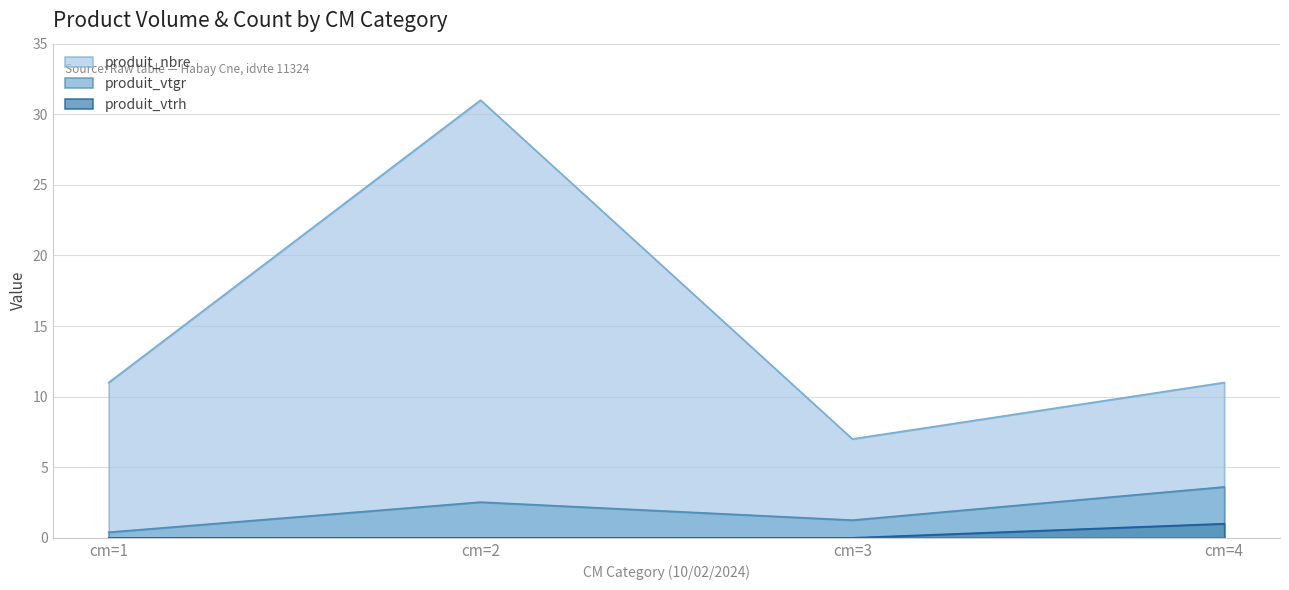

True or false: produit_vtgr and produit_vtrh cross at least once.

False